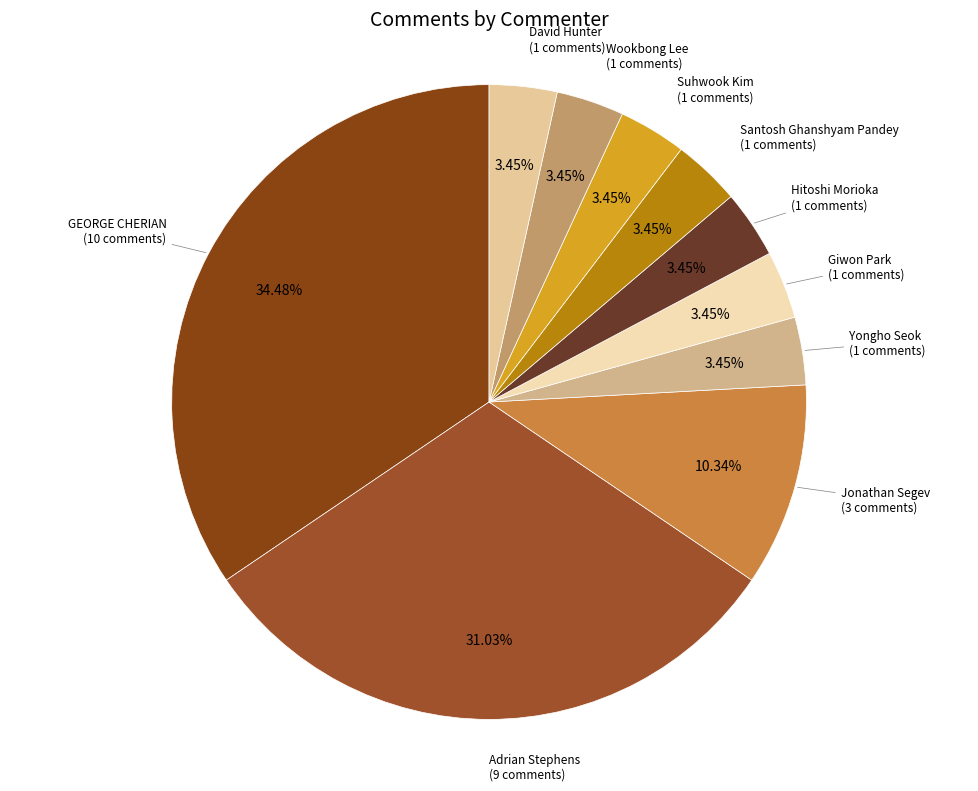

How many slices are in this pie chart?

10